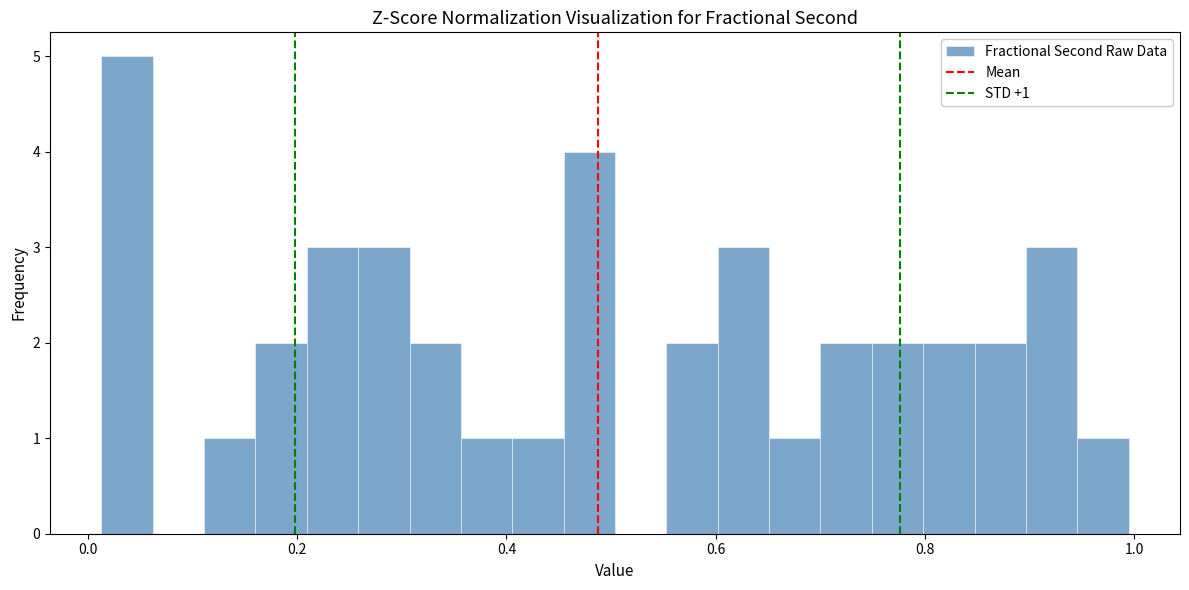

Read against the x-axis, roughly where is the centre of the tallest bar?

0.04